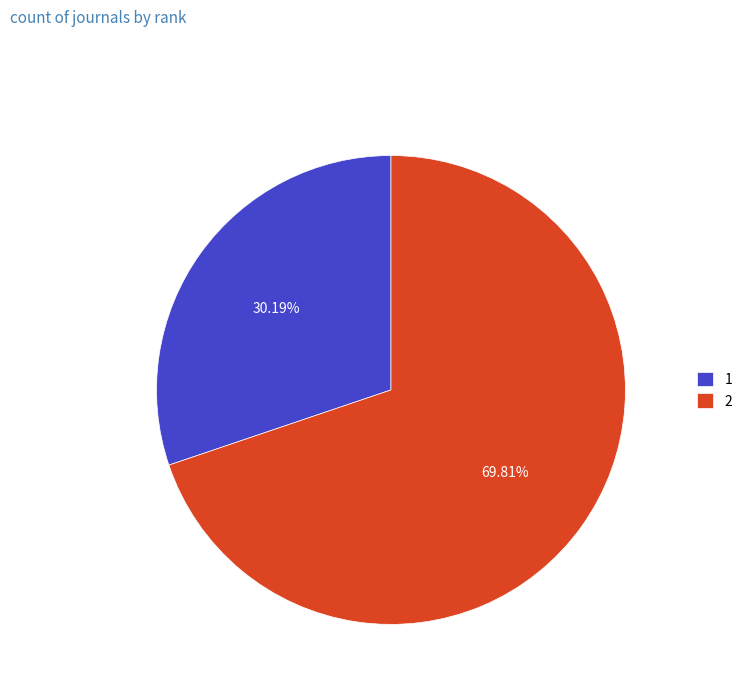

What percentage is NOT represented by 2?

30.2%